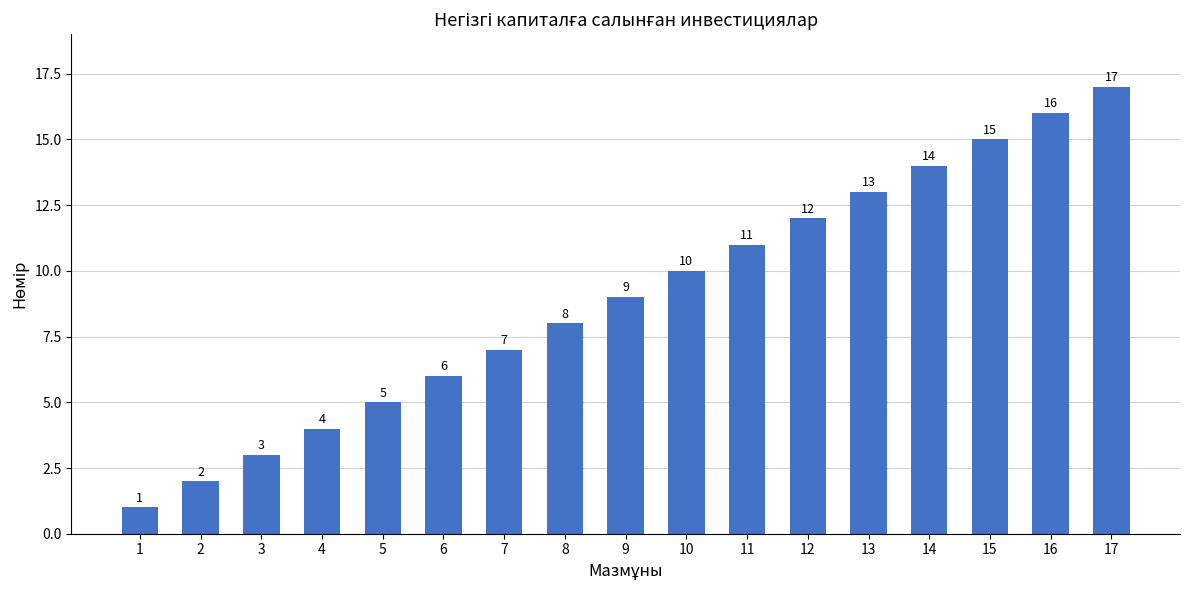

Rank the categories by value from lowest to highest.

1, 2, 3, 4, 5, 6, 7, 8, 9, 10, 11, 12, 13, 14, 15, 16, 17